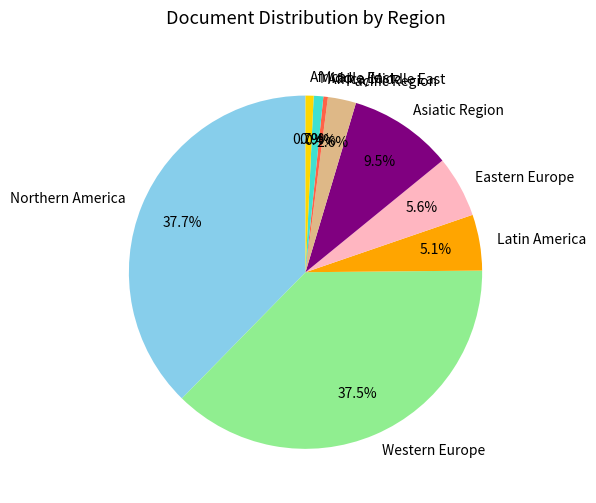

What percentage is the Africa slice, to the nearest percent?

1%